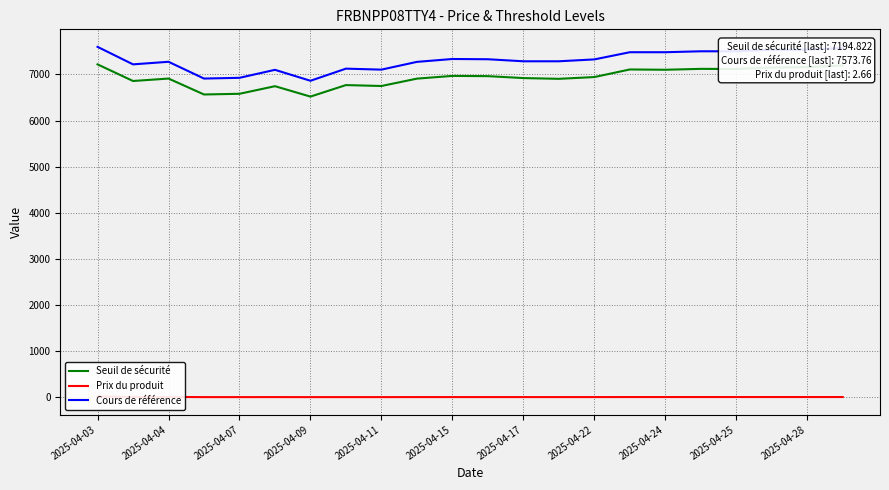

The value of Seuil de sécurité at 2025-04-22 is 9621.1. True or false?

False